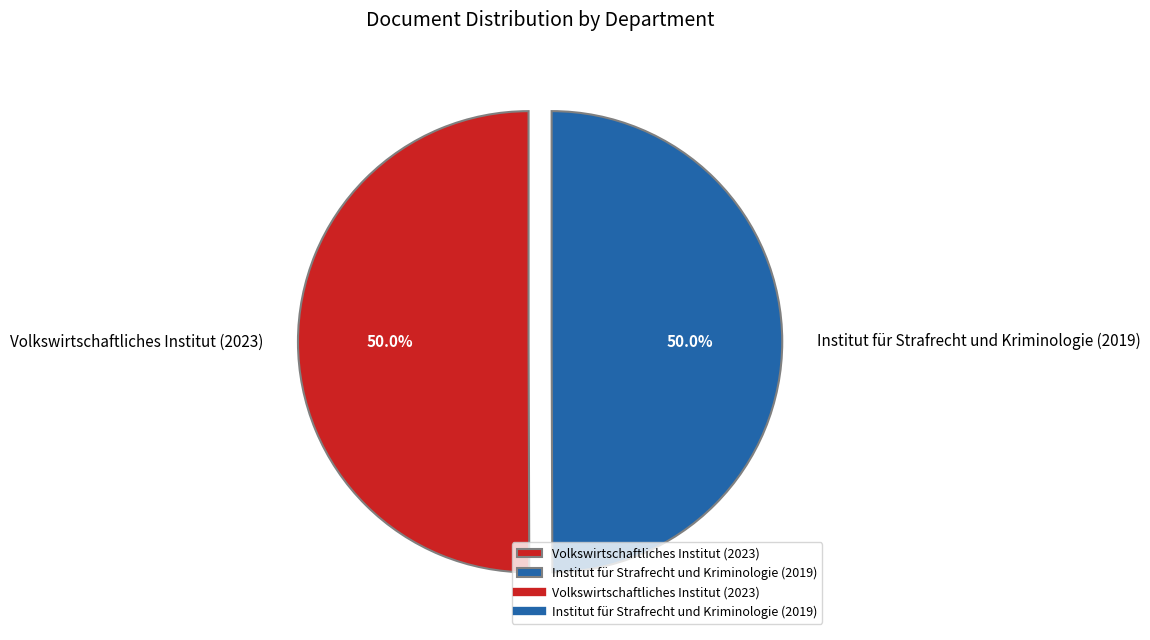

Approximately how many times larger is the value at Institut für Strafrecht und Kriminologie (2019) compared to Volkswirtschaftliches Institut (2023)?

1.0